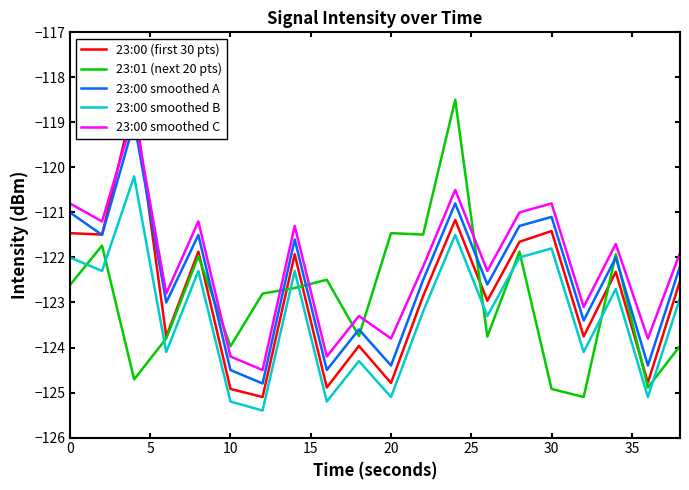

Count the number of data series in this chart.

5